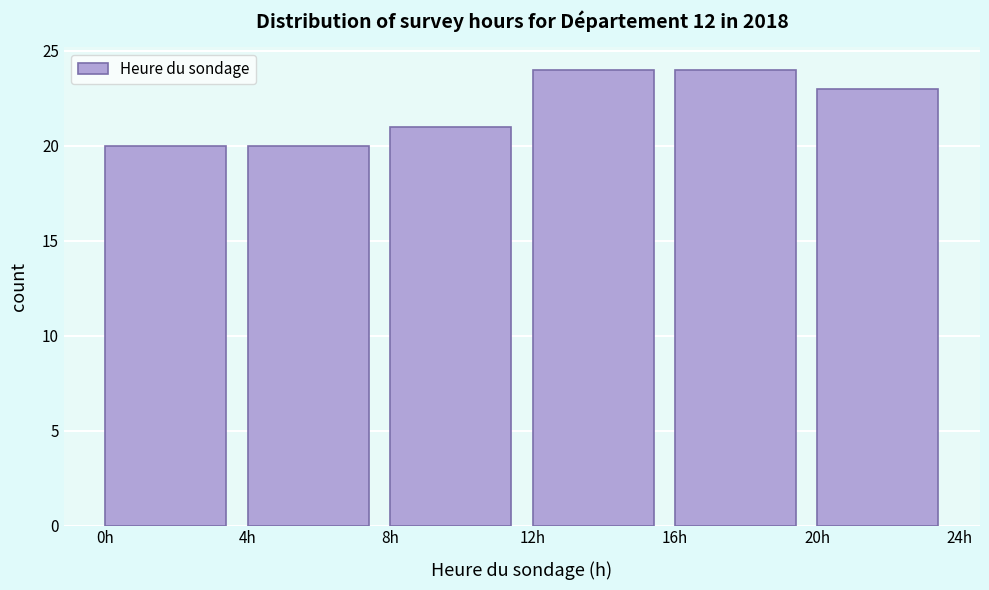

How tall is the bar that spans 12 to 16 on the x-axis? The values are not printed on the chart, so give them approximately, as read against the axis.

24